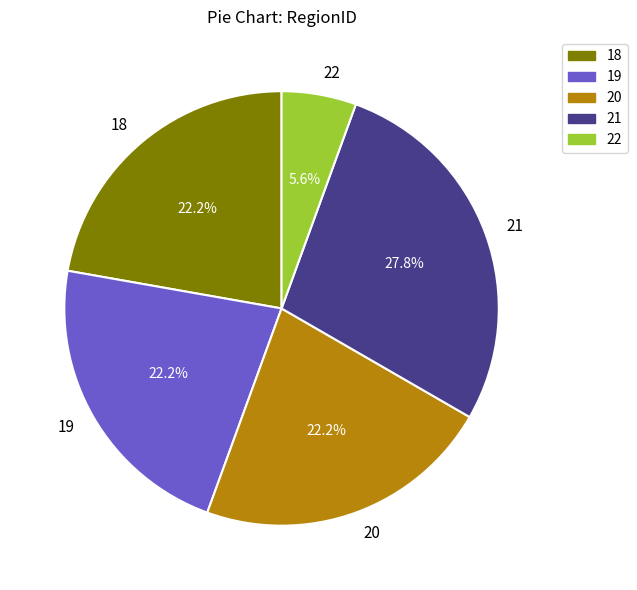

Combined, what portion of the pie is 18 and 19?

44.4%